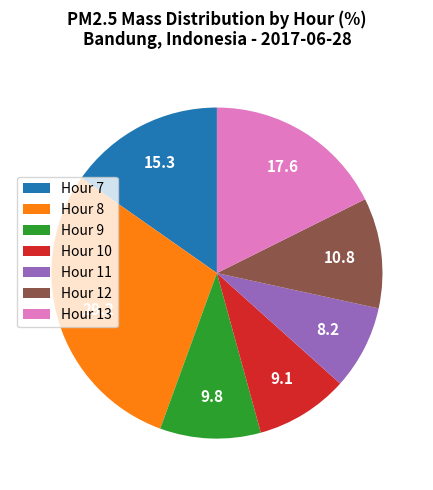

Combined, do Hour 9 and Hour 13 account for over 50%?

No